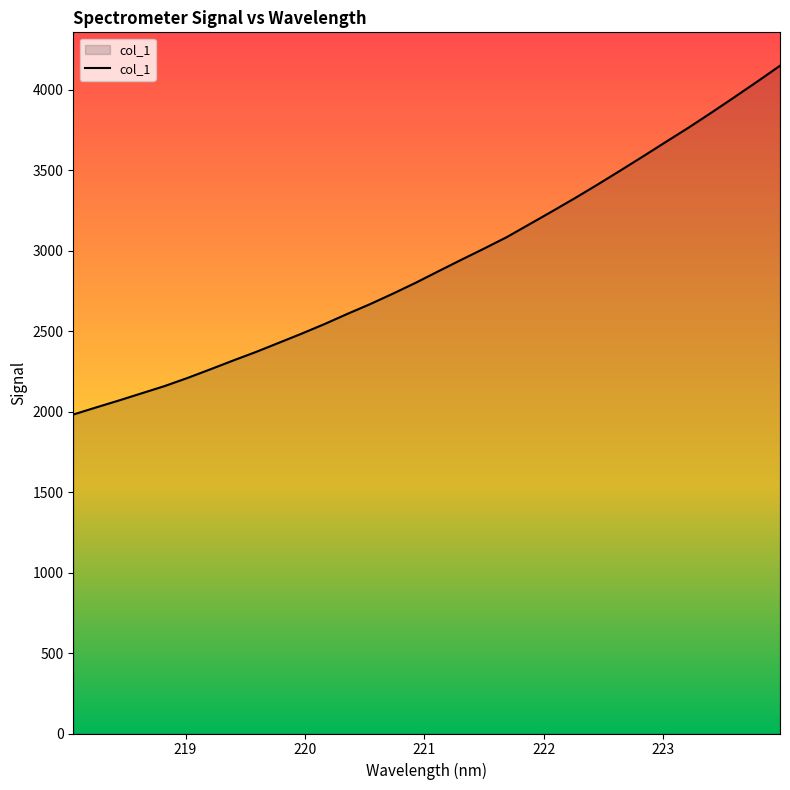

What is the smallest value displayed?

1982.0